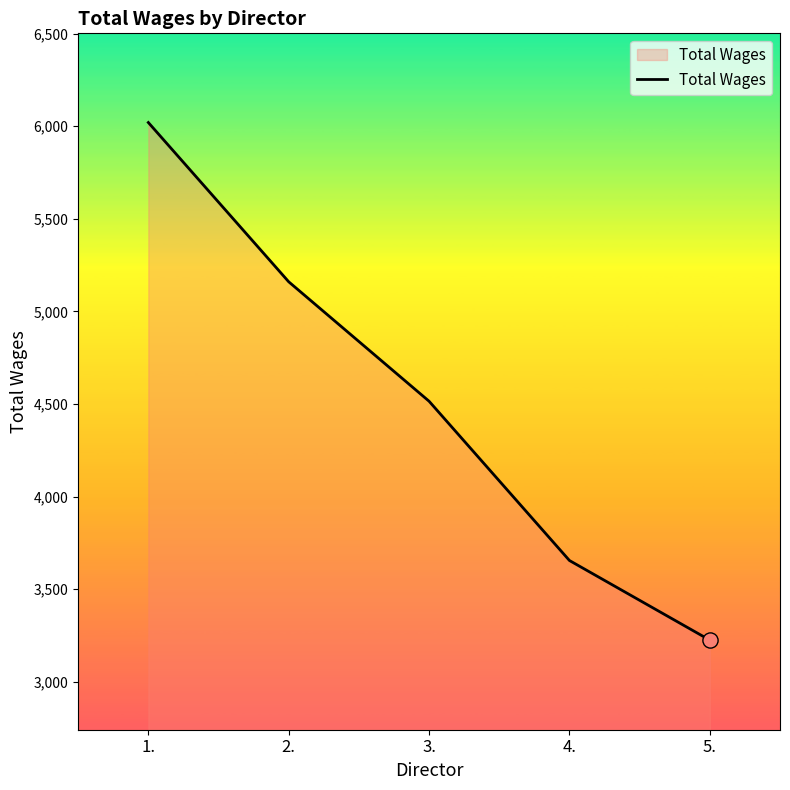

What is the change in value from 2. to 4.?

-1505